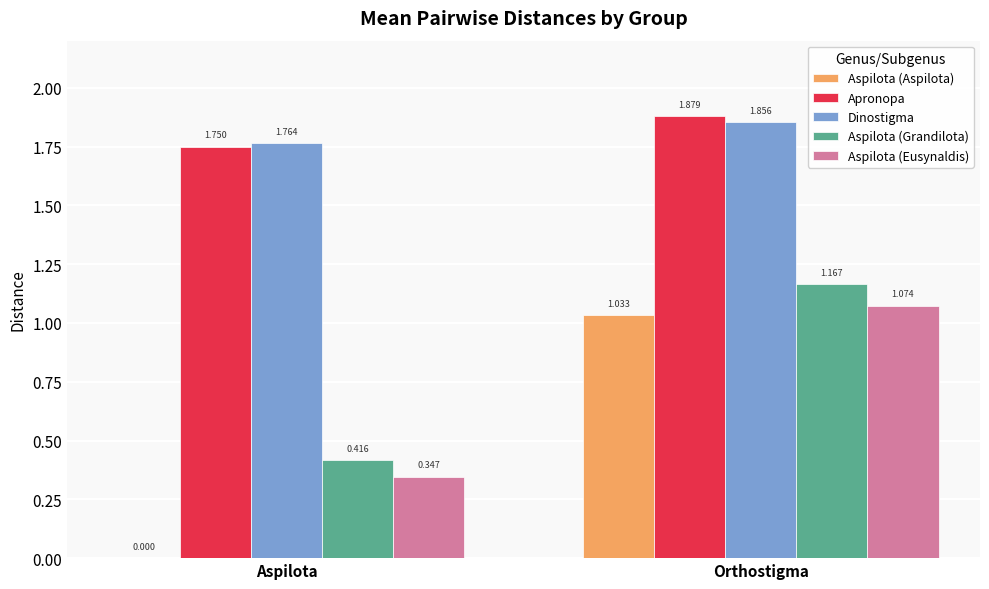

Which series has the largest total across all categories?

Apronopa